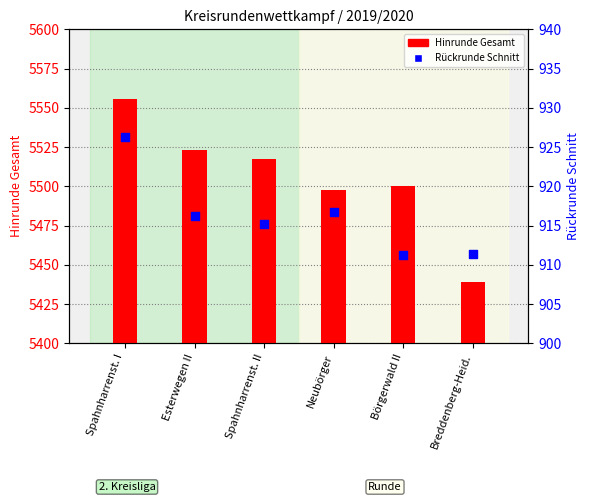

What are all the series names shown in the legend?

Hinrunde Gesamt, Rückrunde Schnitt